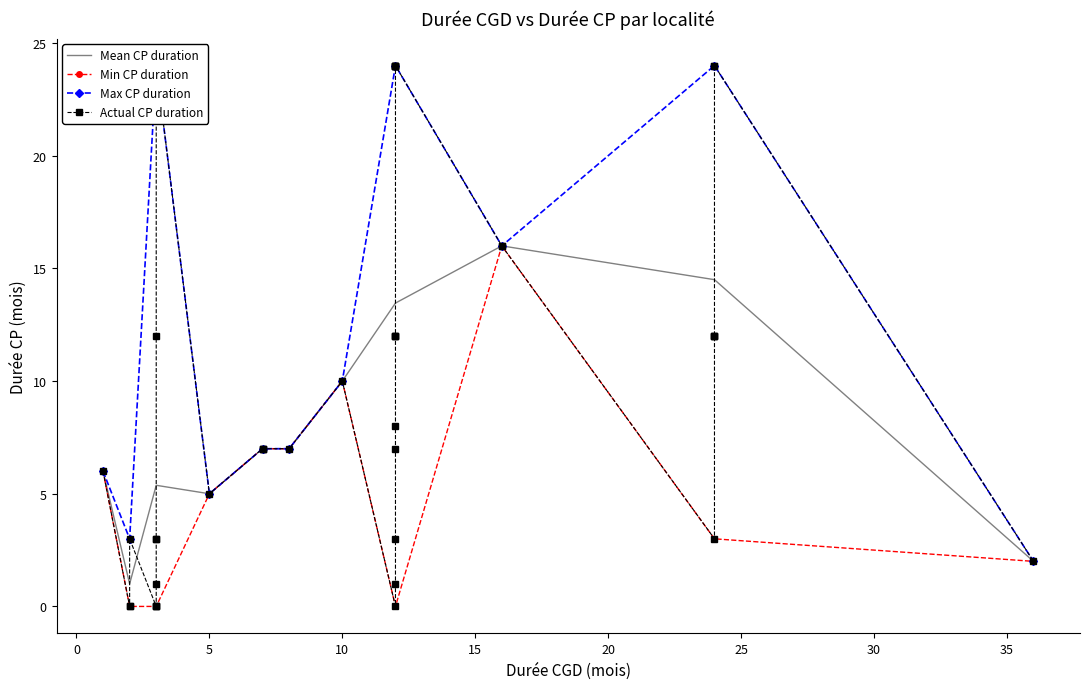

Rank the categories by Durée CP (mois) value from lowest to highest.

0, 7, 11, 14, 16, 20, 26, 31, 18, 1, 25, 27, 28, 32, 12, 30, 2, 13, 22, 35, 39, 15, 21, 4, 8, 10, 24, 29, 37, 38, 3, 5, 6, 9, 17, 19, 23, 33, 34, 36